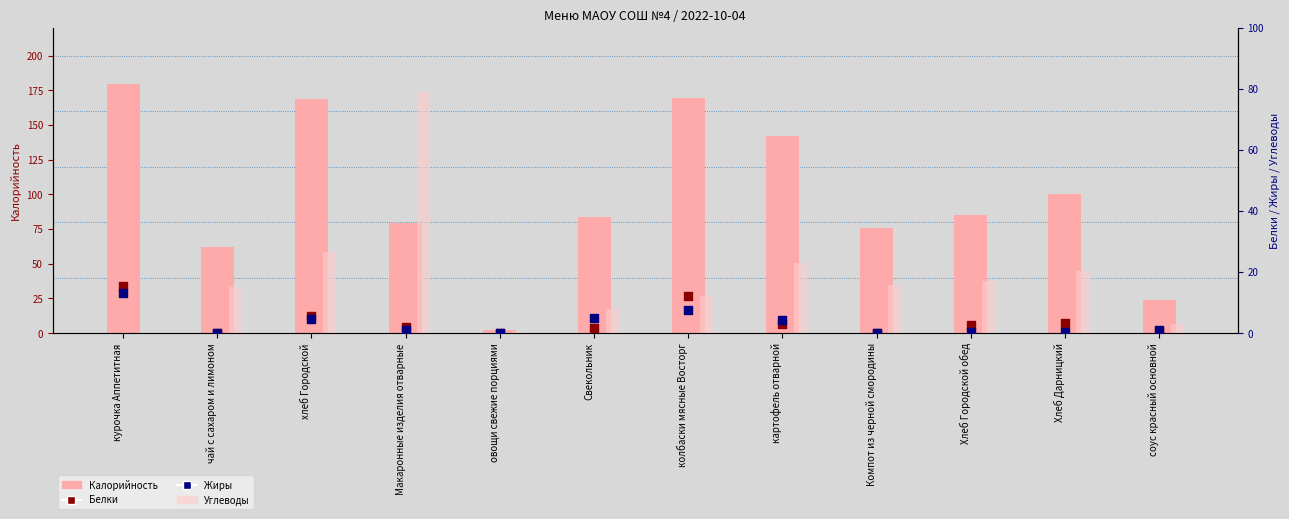

At which category is the sum across all series the highest?

курочка Аппетитная